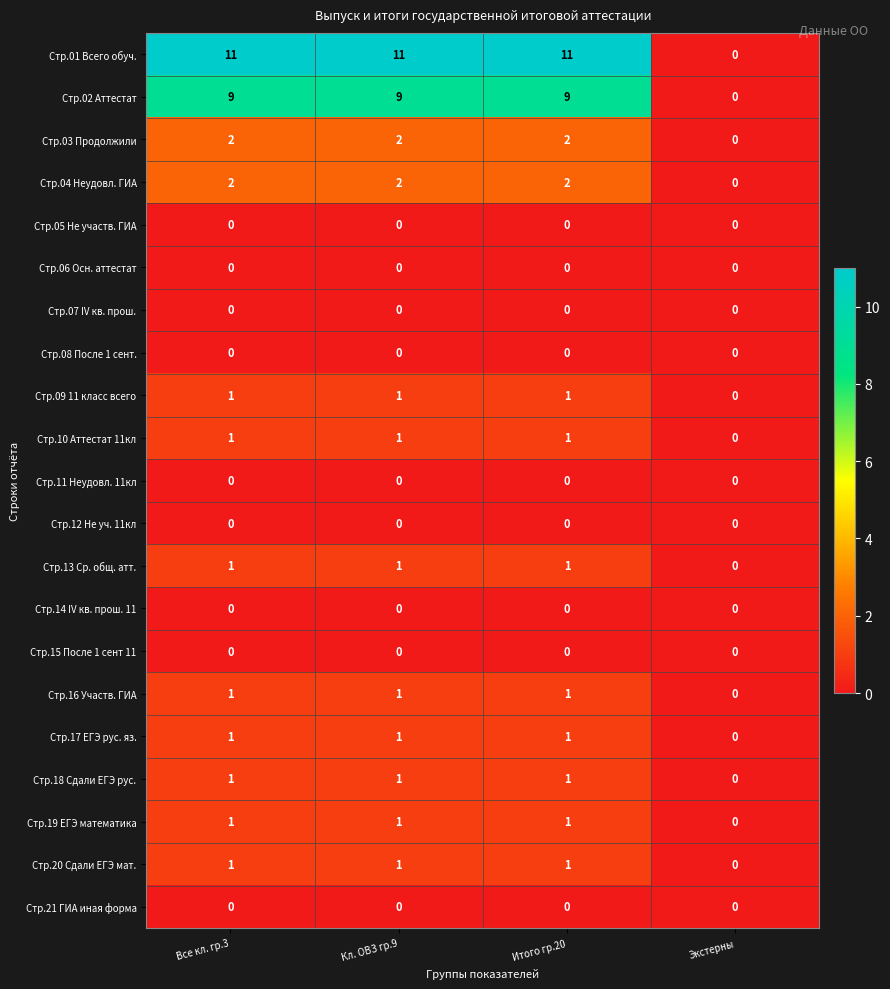

How many Стр.09 11 класс всего values are between 1 and 2?

3